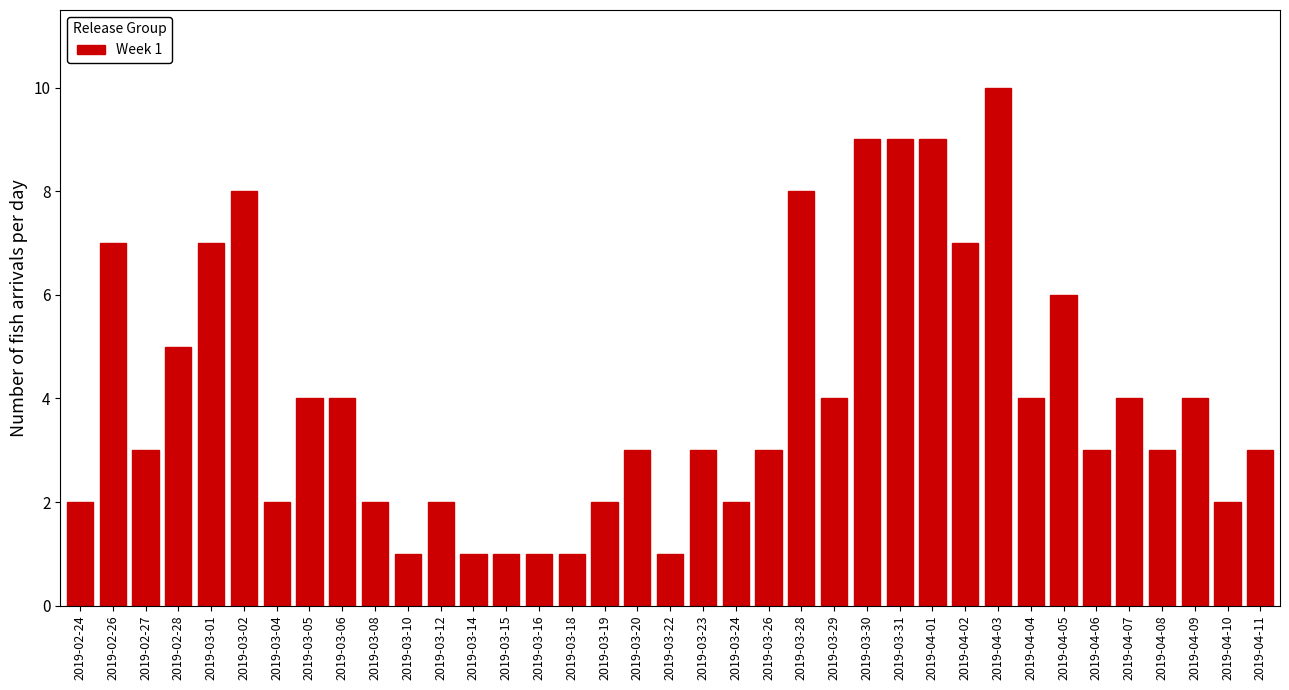

What is the label of the 18th bar from the left?

2019-03-20